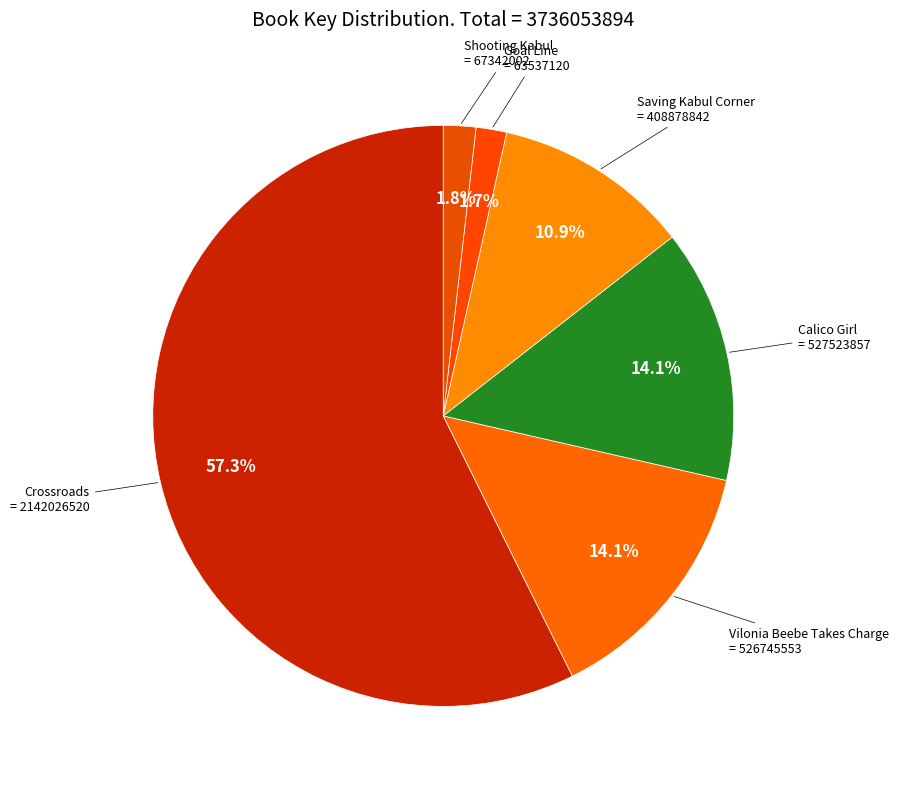

Count the number of slices in the pie.

6